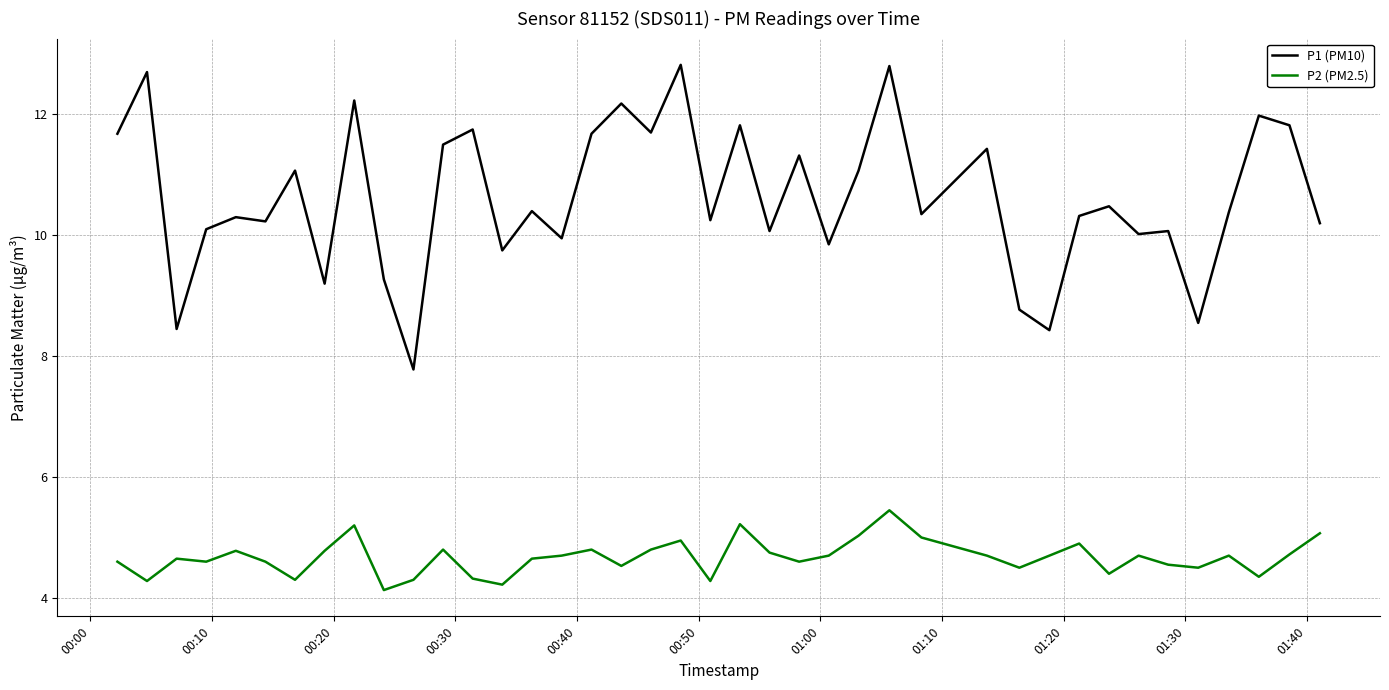

What is the lowest value of the P2 (PM2.5) series?

4.1